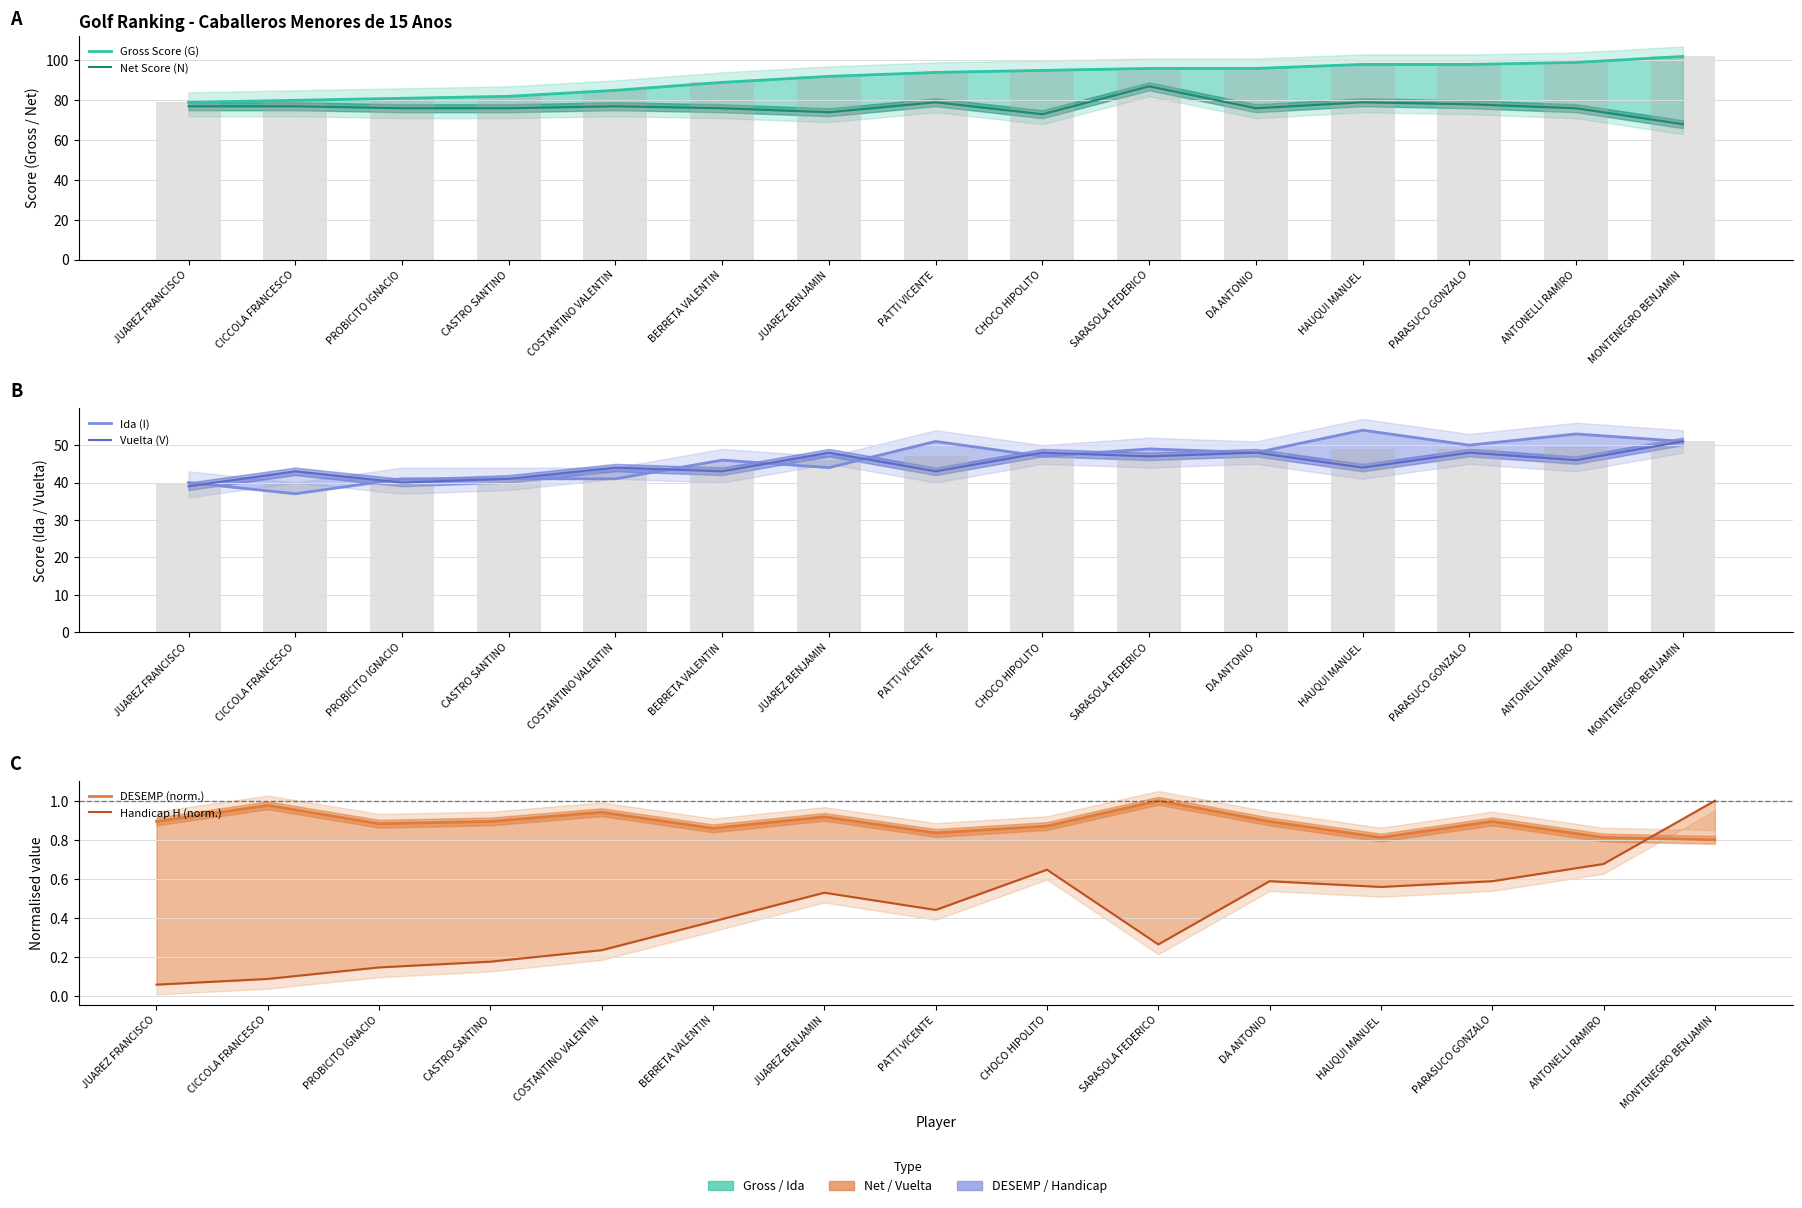

The value of Handicap H (norm.) at SARASOLA FEDERICO is 0.3. True or false?

True